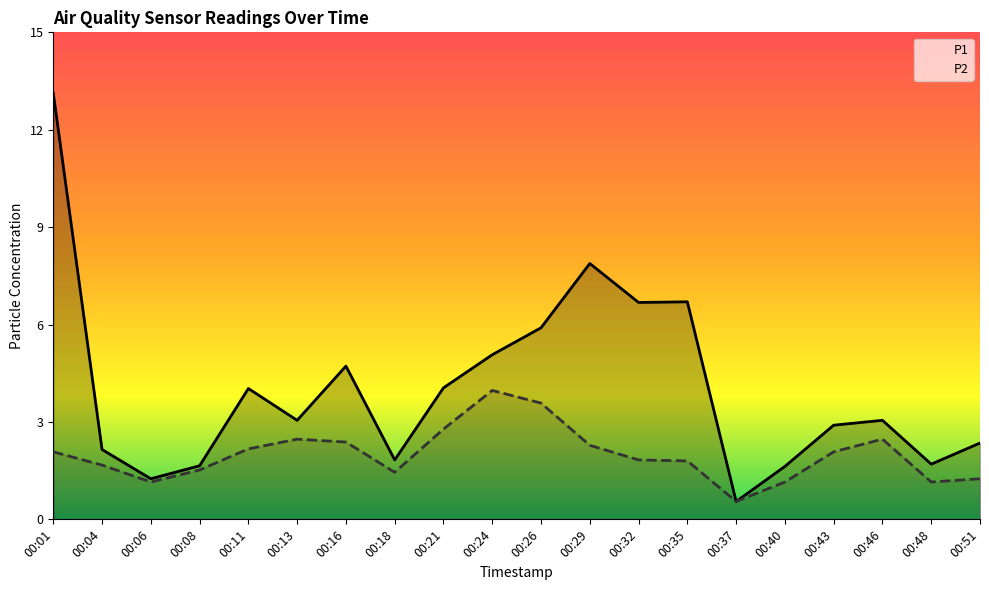

True or false: P2 has a value of 1.1 at 00:40.

True